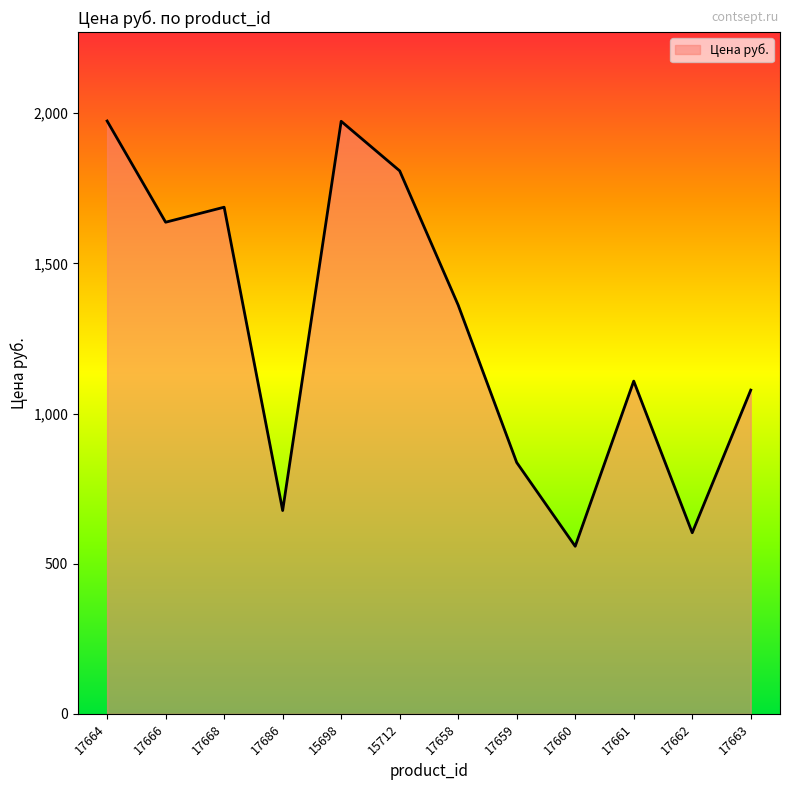

Approximately how many times larger is the value at 15712 compared to 17662?

3.0